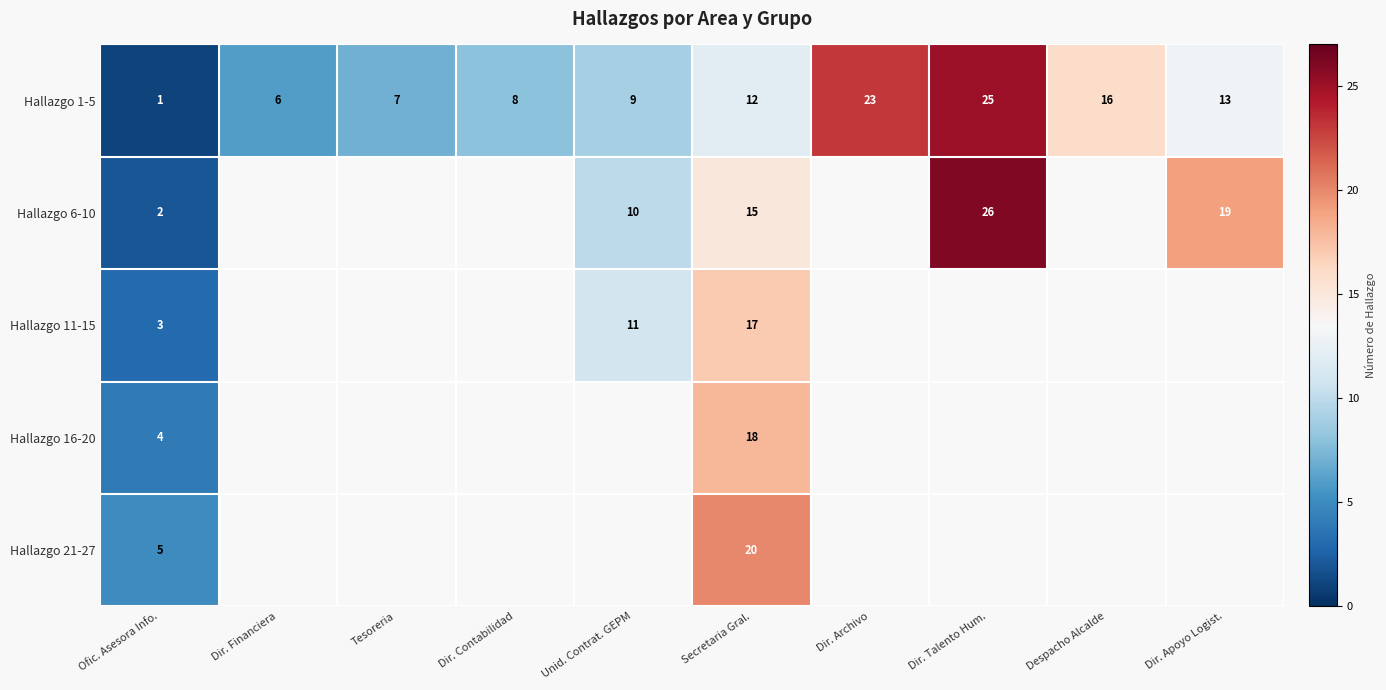

Which has a higher value, Tesoreria or Unid. Contrat. GEPM?

Unid. Contrat. GEPM